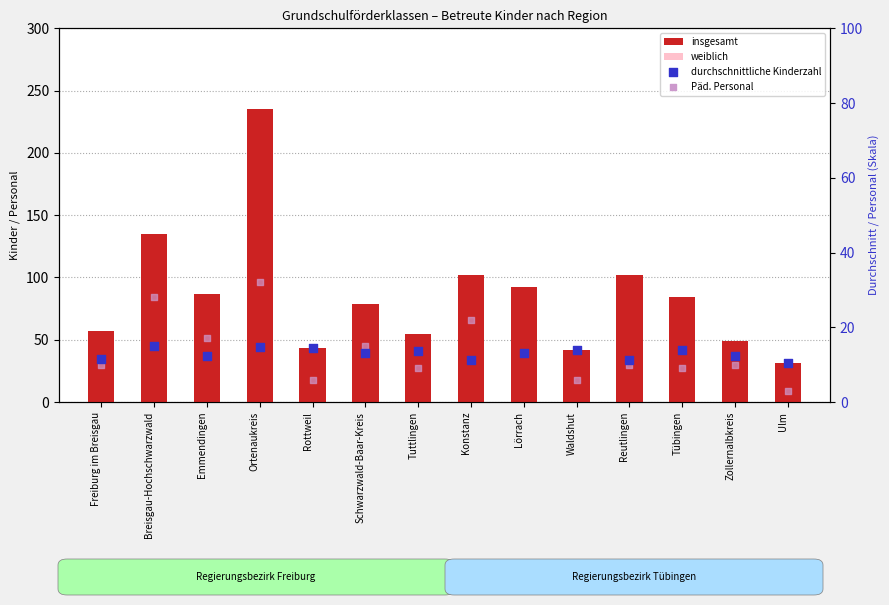

Which series reaches the minimum Y coordinate?

Päd. Personal